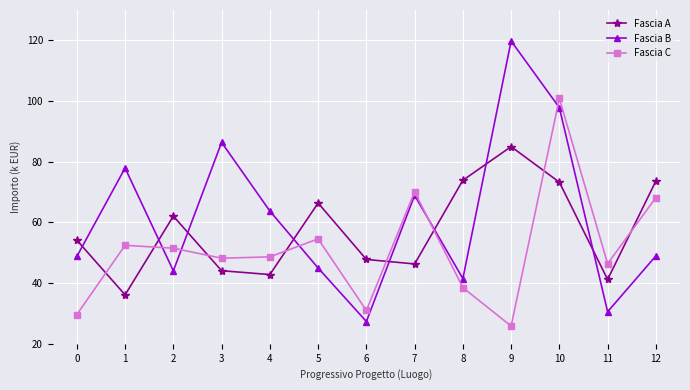

Does the chart have visible grid lines?

Yes